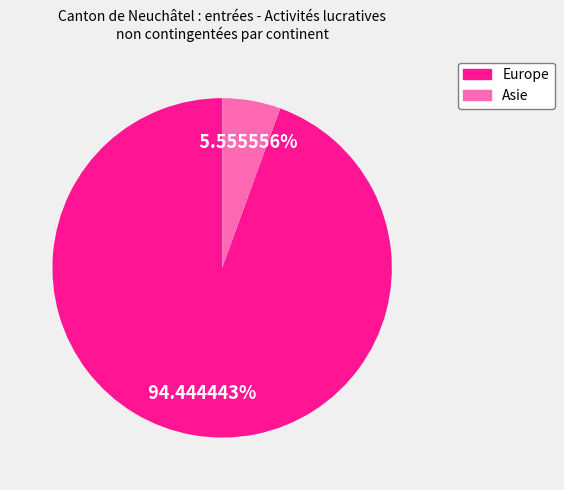

Is there a majority slice in this chart?

Yes